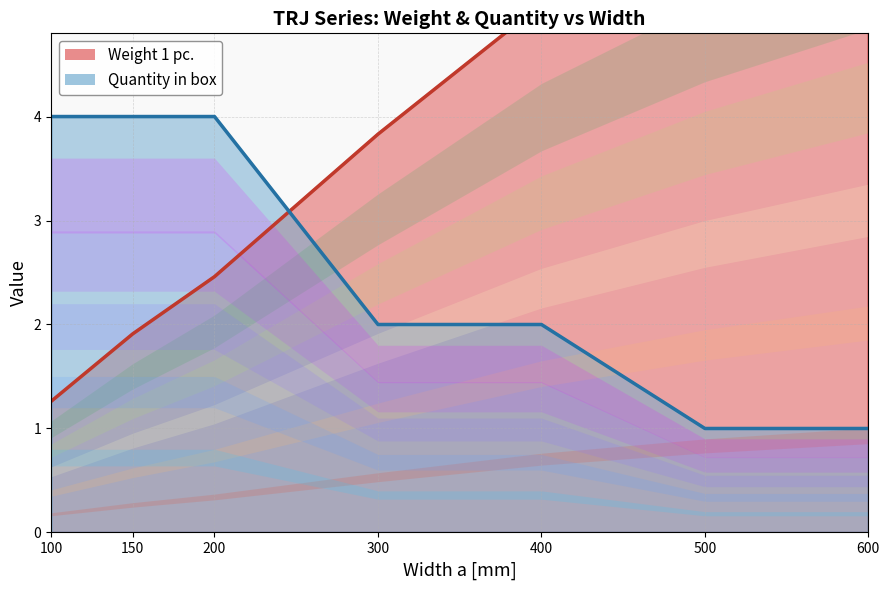

True or false: Weight 1 pc. has a value of 2.4 at 600.

False